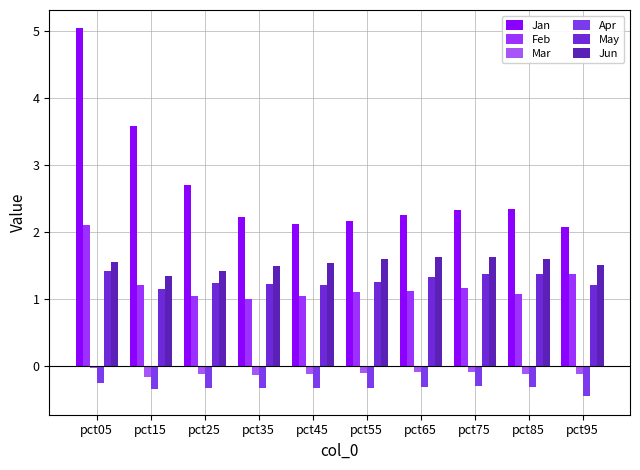

List the series in order of their peak value, highest first.

Jan, Feb, Jun, May, Mar, Apr